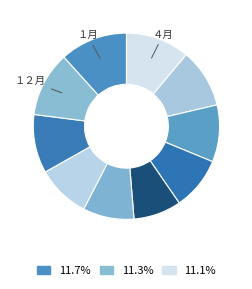

Which slice is the smallest?

８月